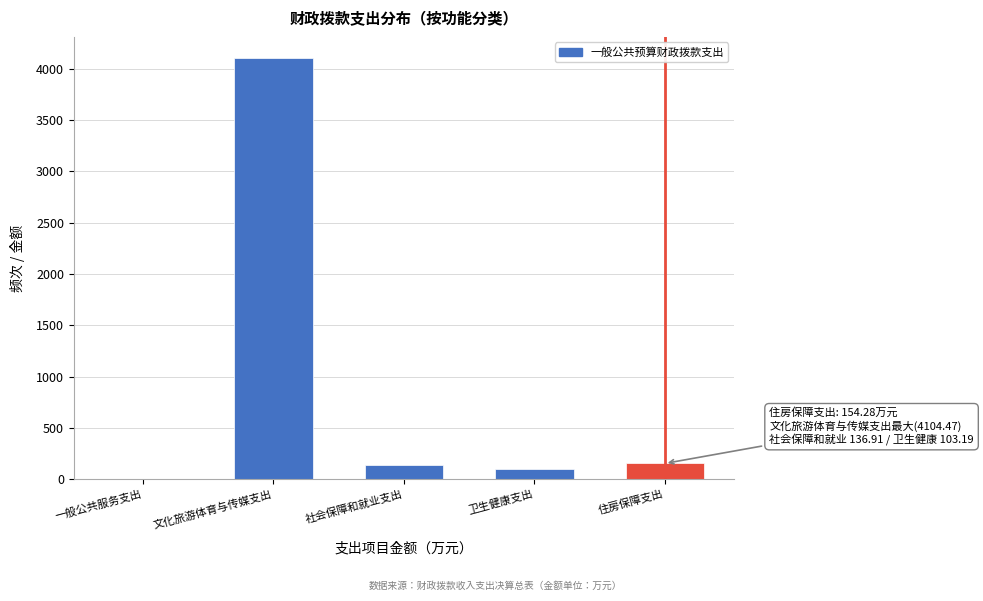

Reading left to right, transcribe all the data shown in this chart.

一般公共服务支出=3.4	文化旅游体育与传媒支出=4104.5	社会保障和就业支出=136.9	卫生健康支出=103.2	住房保障支出=154.3